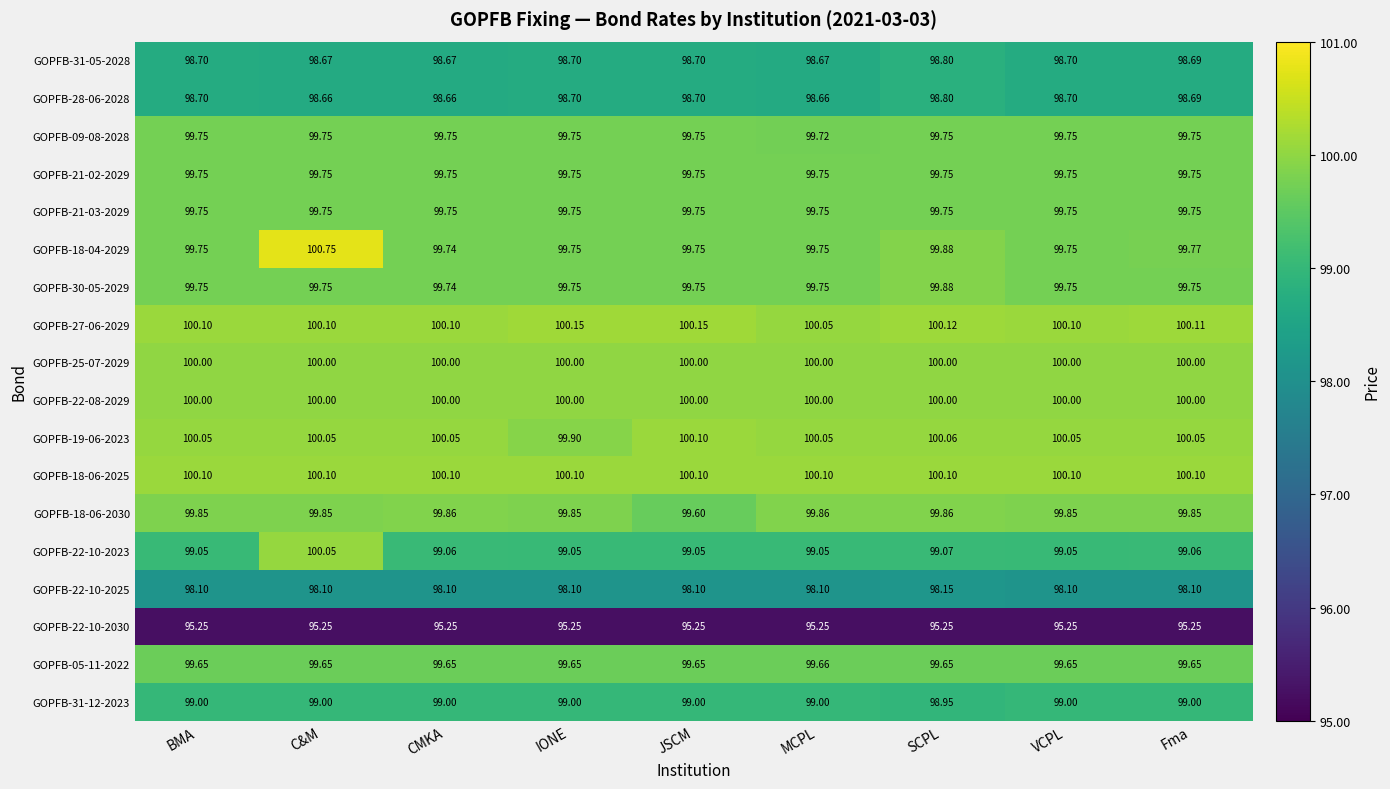

At which category is the sum across all series the highest?

C&M